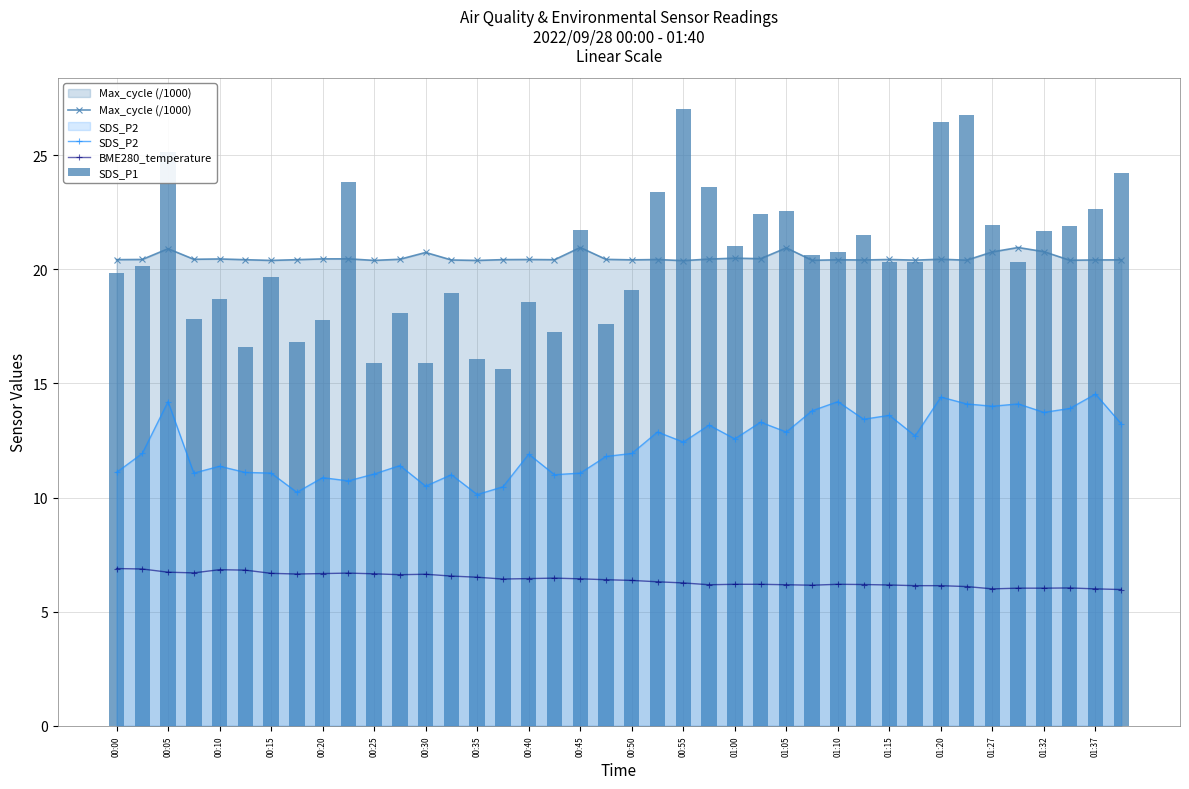

Reading left to right, transcribe all the data shown in this chart.

Max_cycle (/1000): 20.4	20.4	20.9	20.4	20.4	20.4	20.4	20.4	20.5	20.5	20.4	20.4	20.7	20.4	20.4	20.4	20.4	20.4	21.0	20.4	20.4	20.4	20.4	20.4	20.5	20.5	20.9	20.4	20.4	20.4	20.4	20.4	20.4	20.4	20.8	21.0	20.8	20.4	20.4	20.4
SDS_P2: 11.1	11.9	14.2	11.1	11.4	11.1	11.1	10.2	10.9	10.7	11.0	11.4	10.5	11.0	10.1	10.5	11.9	11.0	11.1	11.8	11.9	12.9	12.4	13.2	12.6	13.3	12.9	13.8	14.2	13.4	13.6	12.7	14.4	14.1	14.0	14.1	13.7	13.9	14.5	13.2
BME280_temperature: 6.9	6.9	6.7	6.7	6.8	6.8	6.7	6.7	6.7	6.7	6.7	6.6	6.6	6.6	6.5	6.4	6.5	6.5	6.4	6.4	6.4	6.3	6.3	6.2	6.2	6.2	6.2	6.2	6.2	6.2	6.2	6.1	6.1	6.1	6.0	6.0	6.0	6.0	6.0	6.0
SDS_P1: 19.8	20.1	25.1	17.8	18.7	16.6	19.7	16.8	17.8	23.8	15.9	18.1	15.9	19.0	16.1	15.6	18.6	17.2	21.7	17.6	19.1	23.4	27.0	23.6	21.0	22.4	22.6	20.6	20.8	21.5	20.3	20.3	26.5	26.8	21.9	20.3	21.7	21.9	22.6	24.2